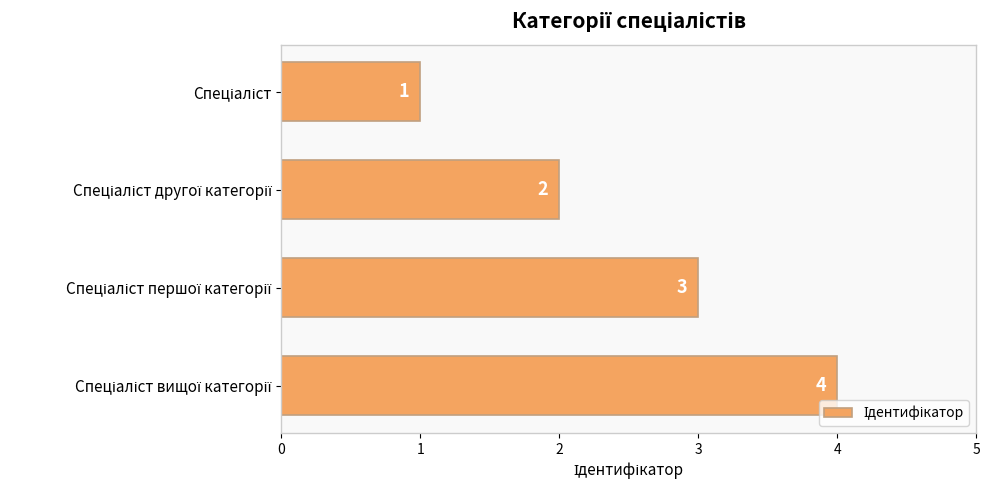

What is the maximum value shown in the chart?

4